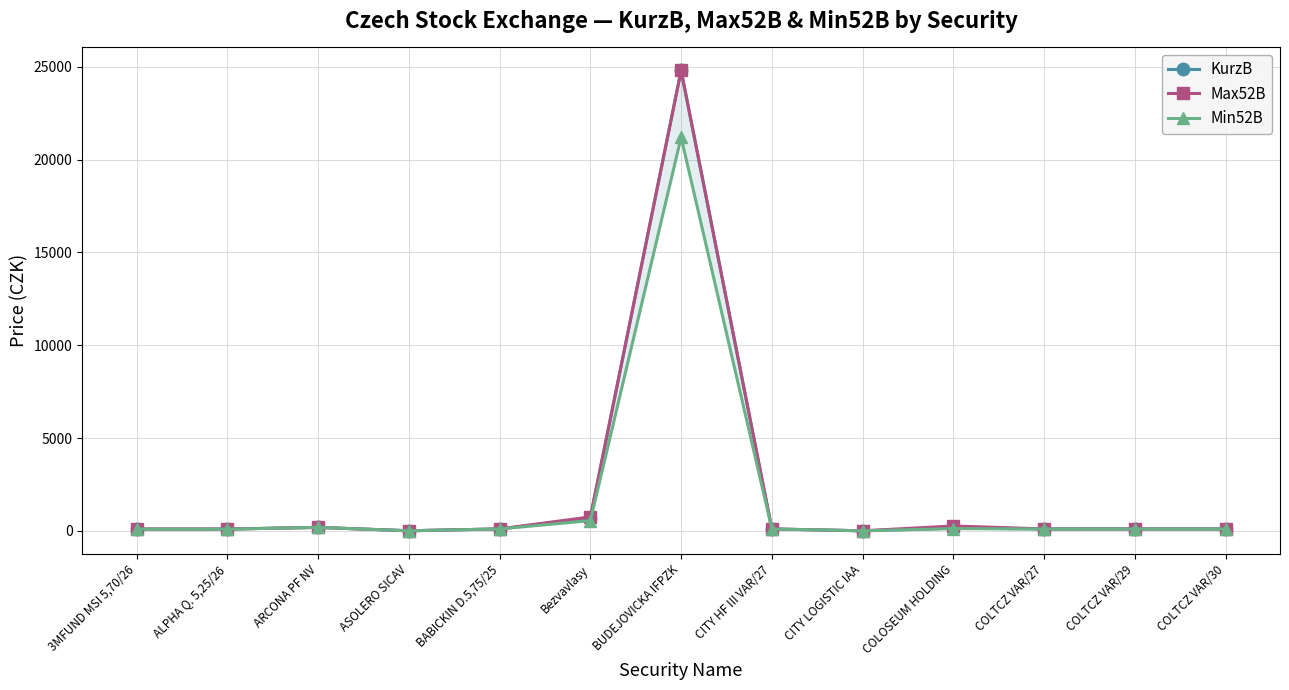

Rank the series by their maximum value, from lowest to highest.

Min52B, KurzB, Max52B